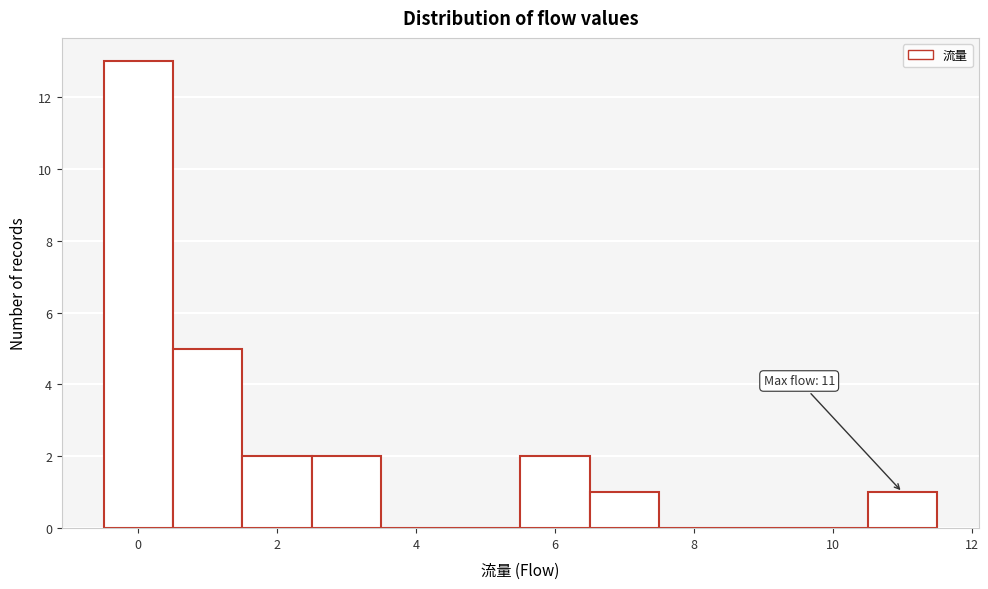

Which range on the x-axis has the tallest bar?

-0.5 to 0.5